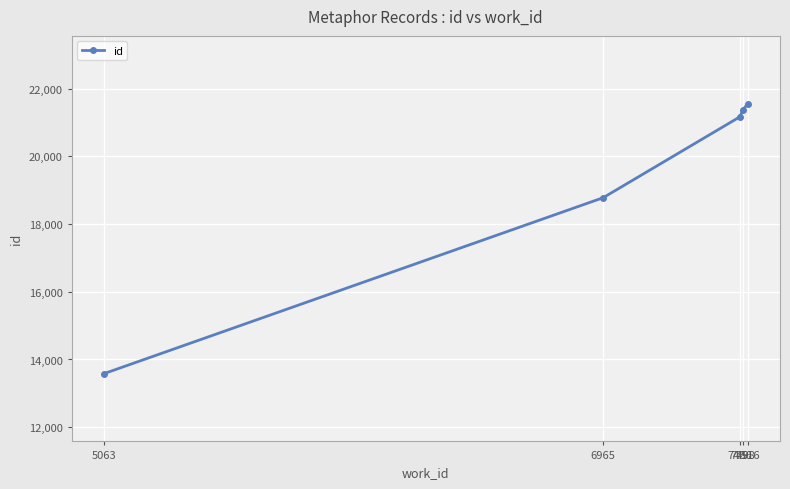

What is the difference between the maximum and minimum values?

7978